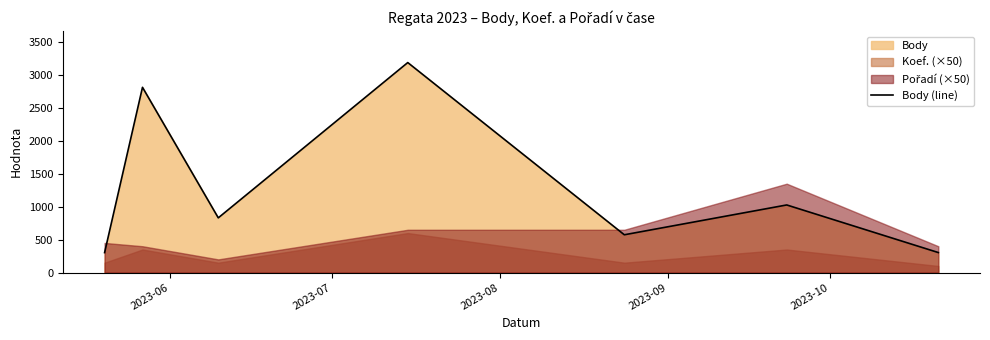

Does the chart have visible grid lines?

No